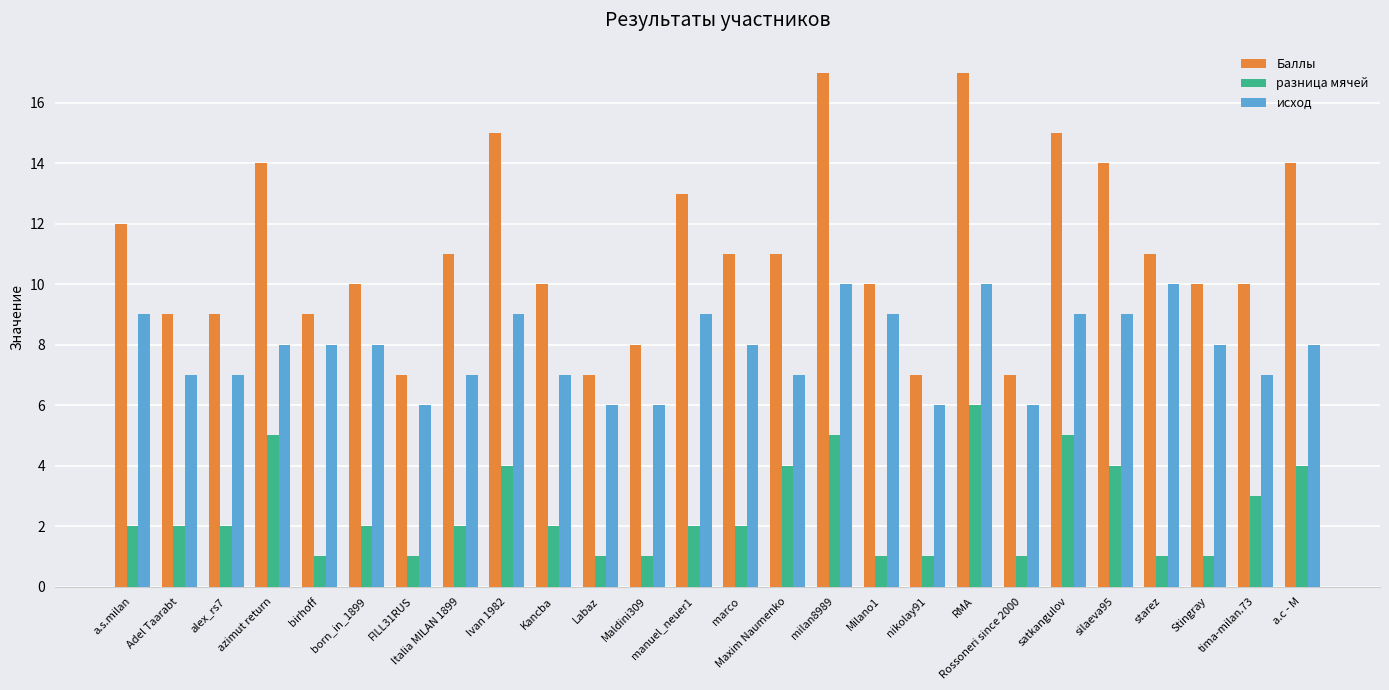

At which category is the sum across all series the highest?

RMA